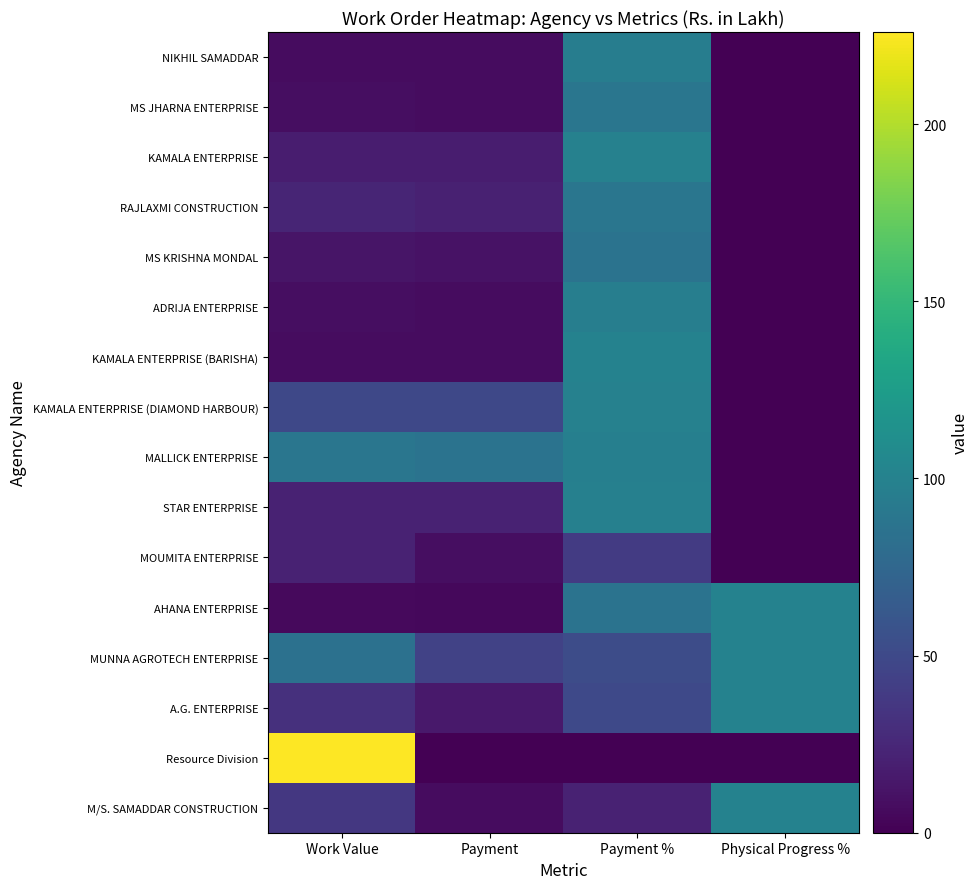

Is the value of MUNNA AGROTECH ENTERPRISE at Payment % greater than the value of KAMALA ENTERPRISE at Payment %?

No